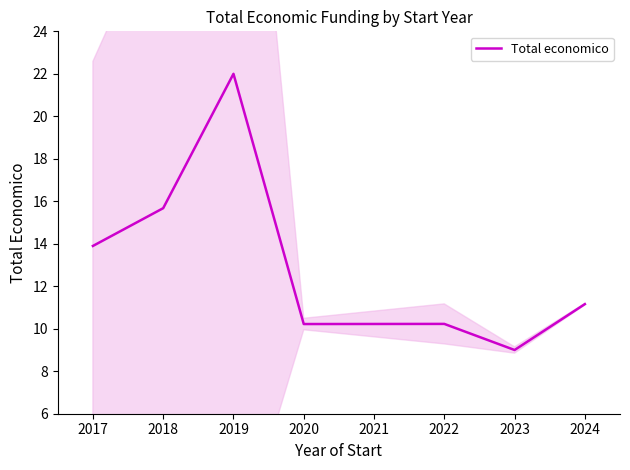

Reading left to right, extract all data points from this chart.

13.9	15.7	22.0	10.2	10.2	9.0	11.2